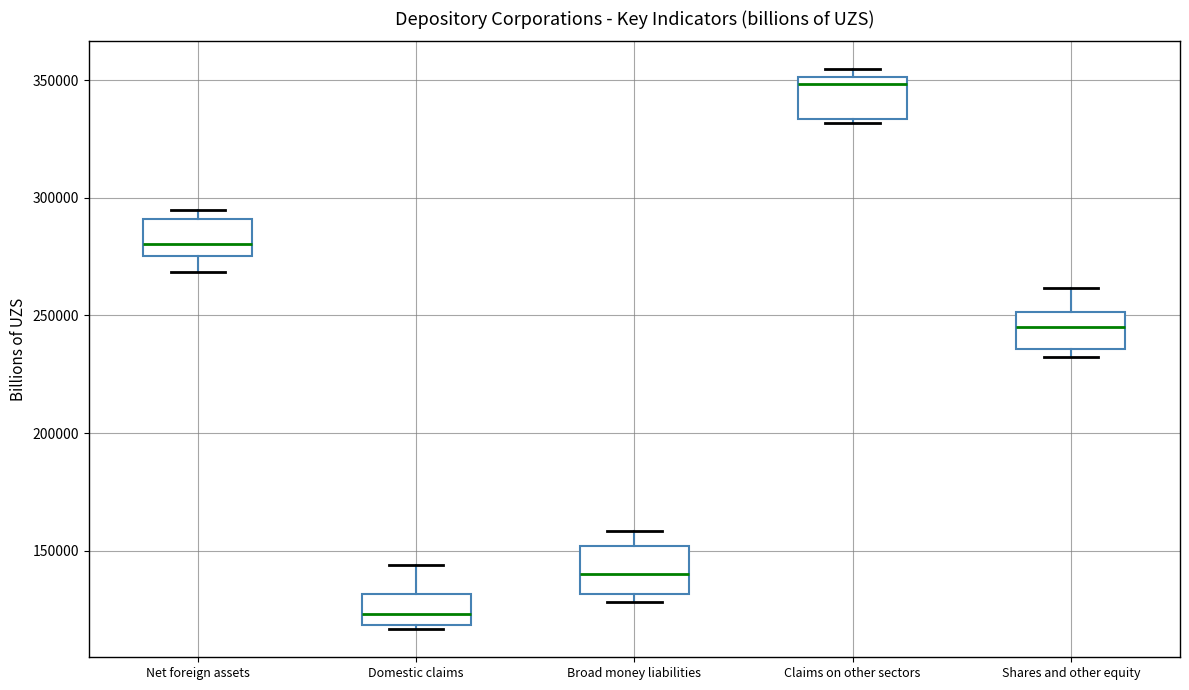

Reading left to right, read every box against the y-axis: the position of its median line, the range the box covers, and the ends of its whiskers. The values are not printed on the chart, so give them approximately, as read against the axis.

Net foreign assets: median 280000, box 275000 to 290000, whiskers 270000 to 295000
Domestic claims: median 125000, box 120000 to 130000, whiskers 115000 to 145000
Broad money liabilities: median 140000, box 130000 to 150000, whiskers 130000 (just below the box's lower edge) to 160000
Claims on other sectors: median 350000 (just below the box's upper edge), box 335000 to 350000, whiskers 330000 to 355000
Shares and other equity: median 245000, box 235000 to 250000, whiskers 230000 to 260000